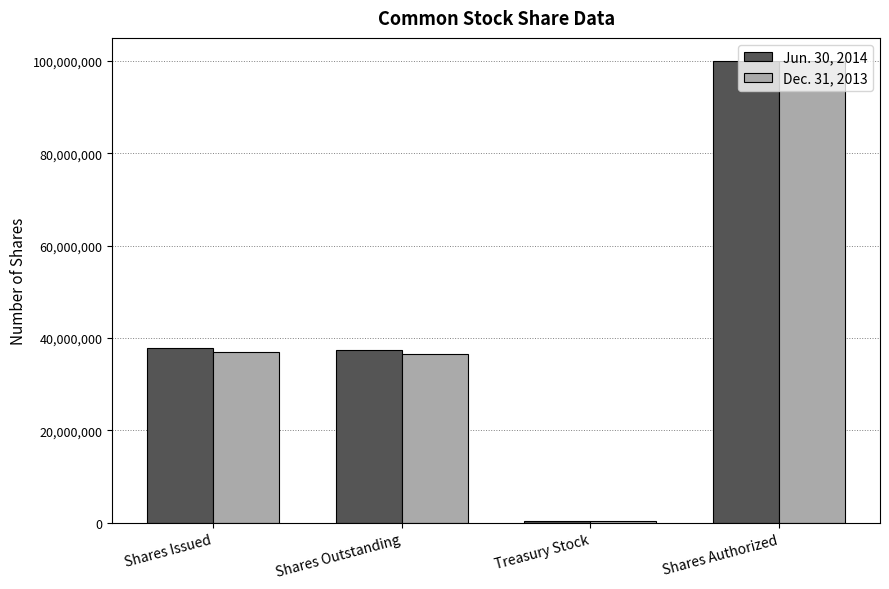

What is the total value across all series at Shares Authorized?

200000000